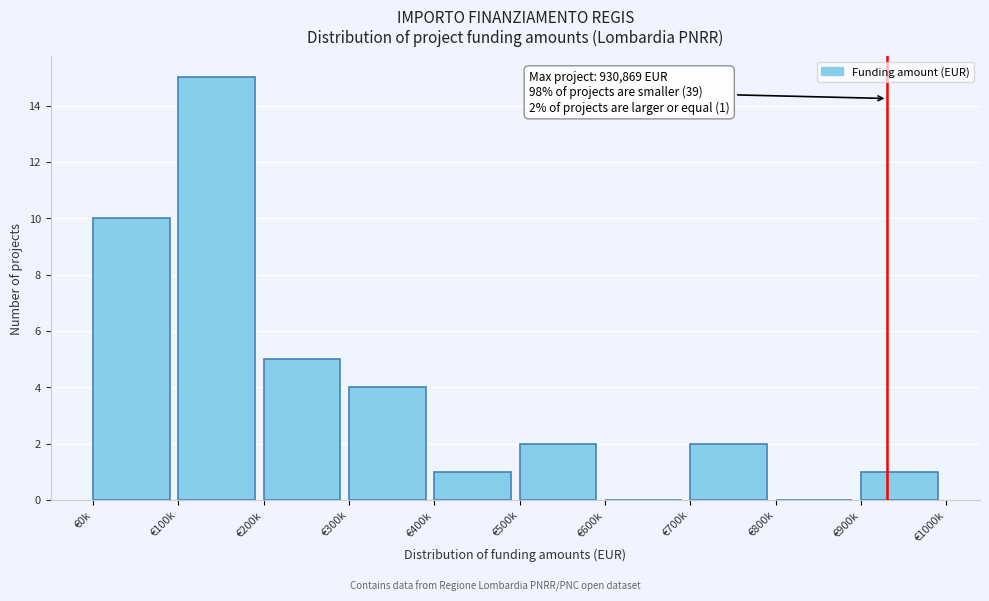

Reading right to left, extract all data points from this chart.

€900k=1	€800k=0	€700k=2	€600k=0	€500k=2	€400k=1	€300k=4	€200k=5	€100k=15	€0k=10